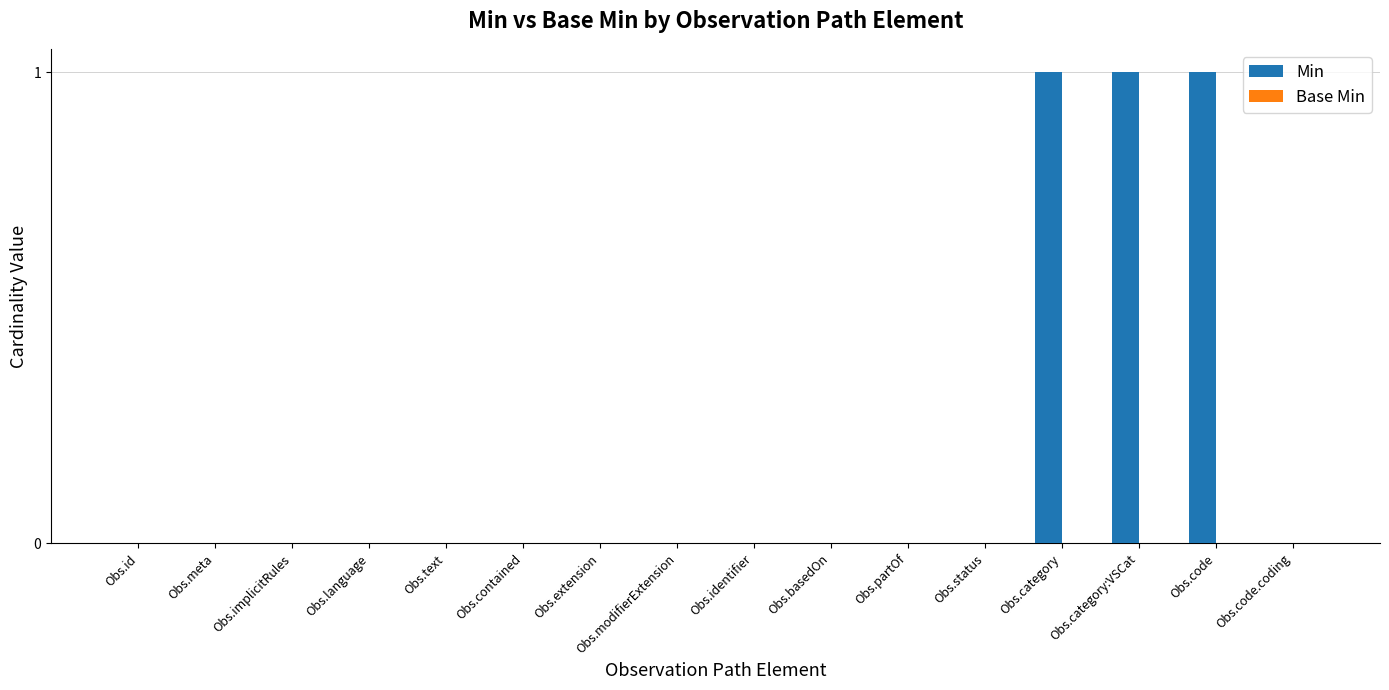

The chart shows a value of 1 at Obs.category. True or false?

True